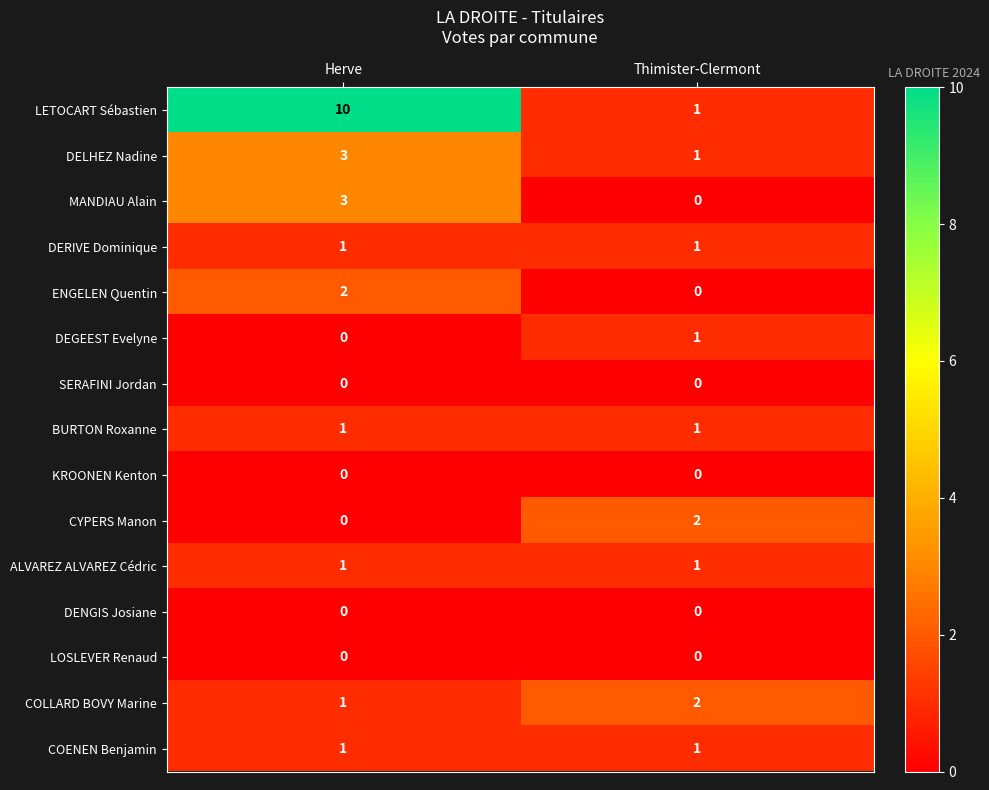

Is it true that SERAFINI Jordan equals 0 at Thimister-Clermont?

True